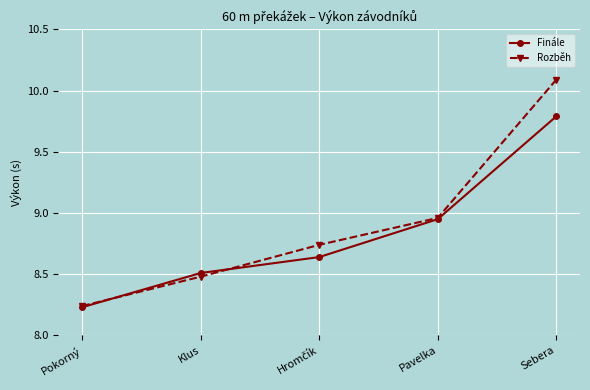

Where is Rozběh nearest to the value 9?

Pavelka